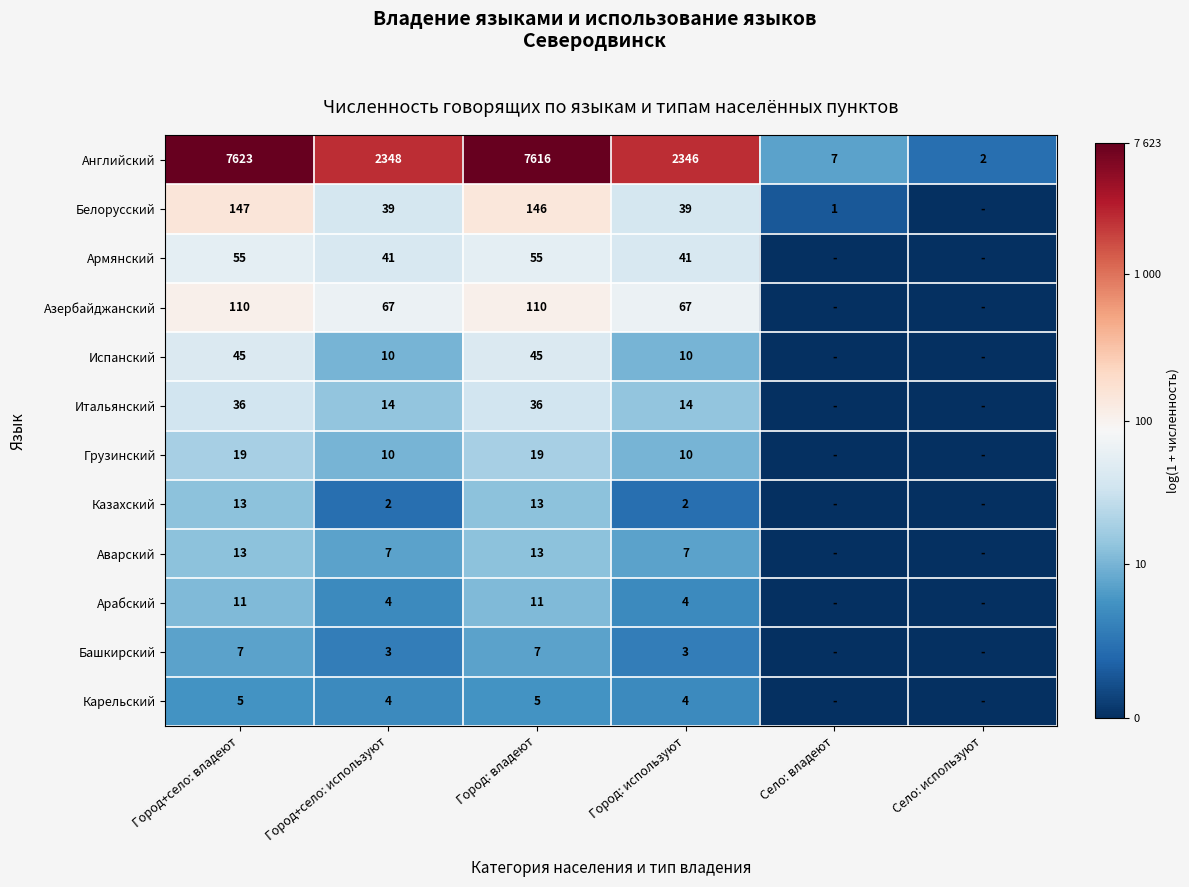

Is it true that Азербайджанский equals 67 at Город: используют?

True